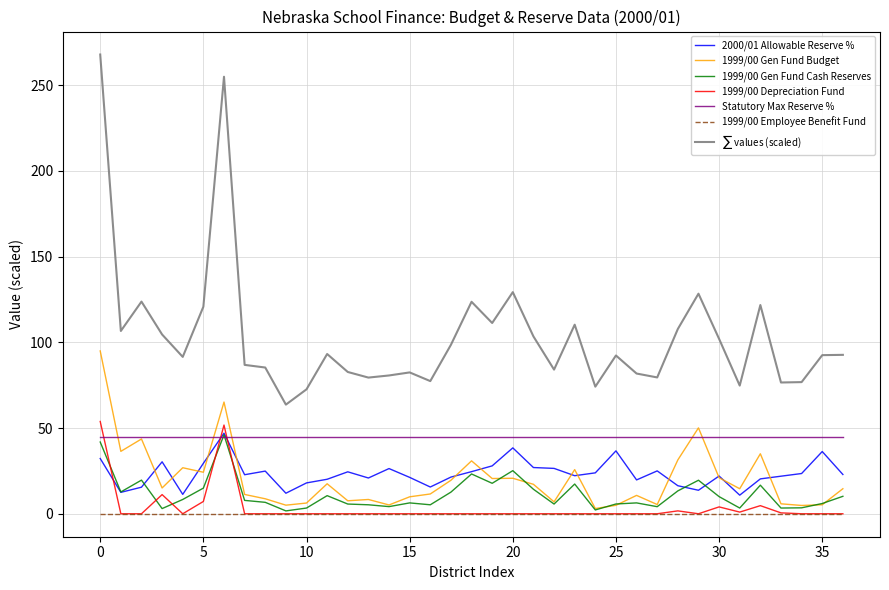

True or false: 2000/01 Allowable Reserve % and 1999/00 Employee Benefit Fund cross at least once.

False